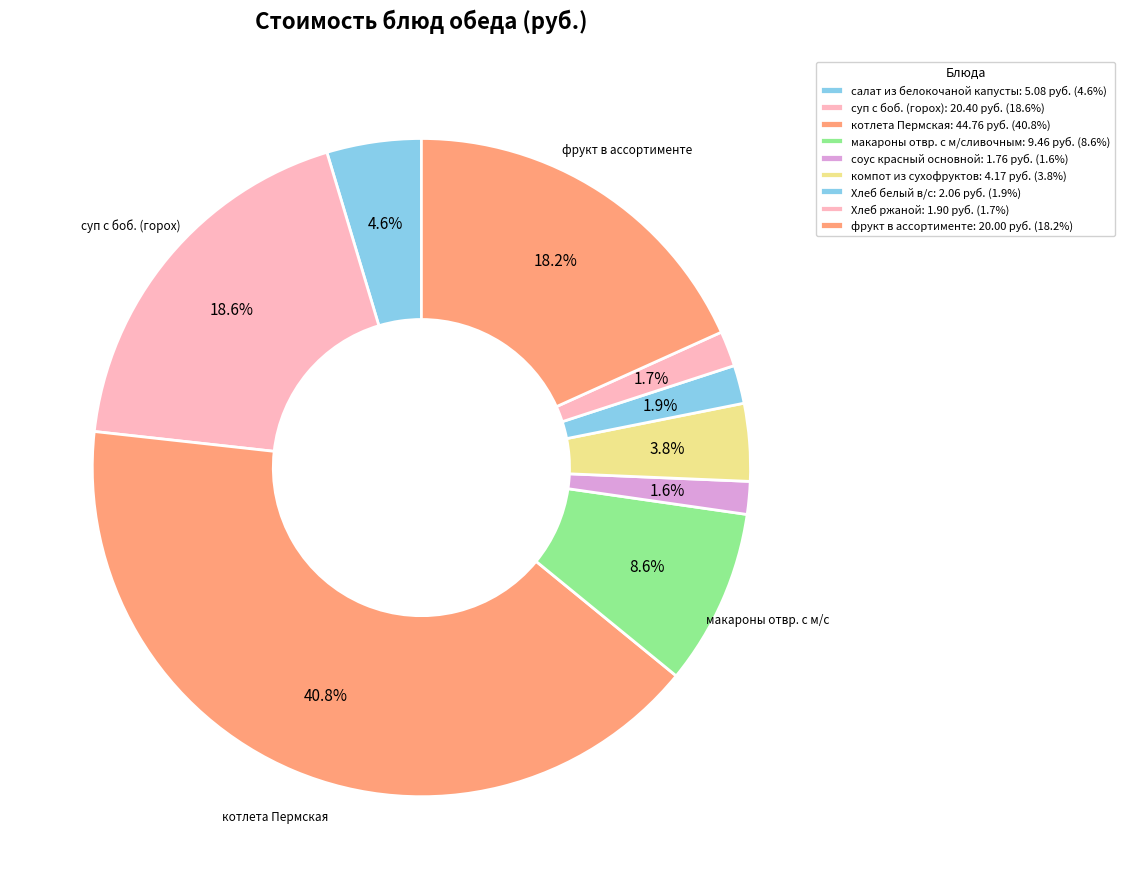

Does котлета Пермская account for over 50% of the chart?

No